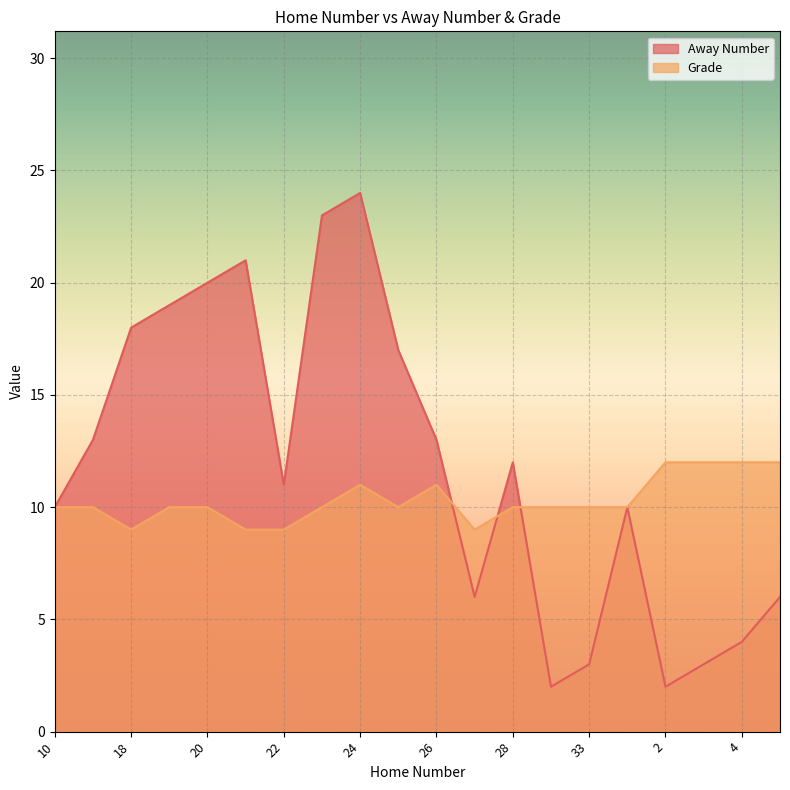

Count the number of categories in the chart.

20